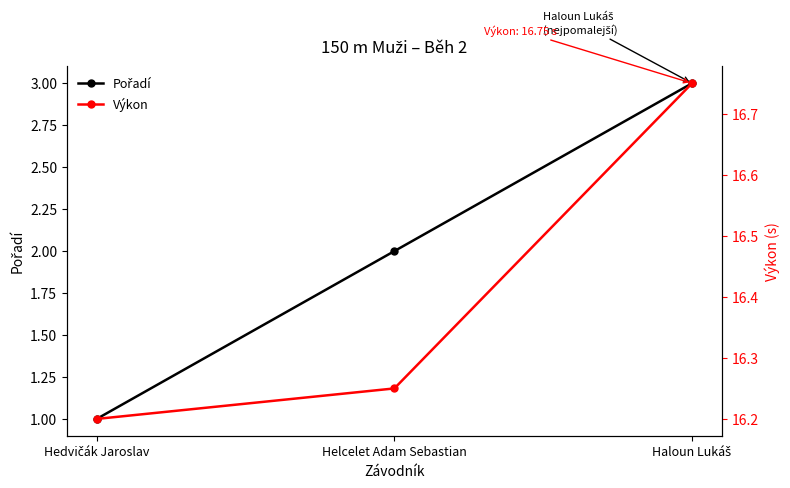

The value of Výkon at Haloun Lukáš is 16.8. True or false?

True